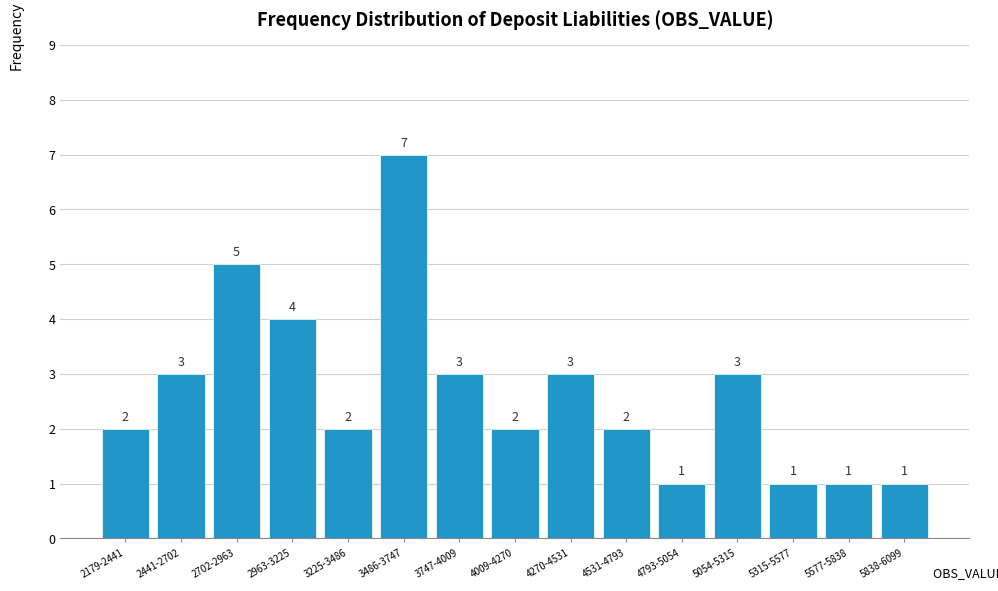

Reading right to left, list all the values displayed in this chart.

1	1	1	3	1	2	3	2	3	7	2	4	5	3	2